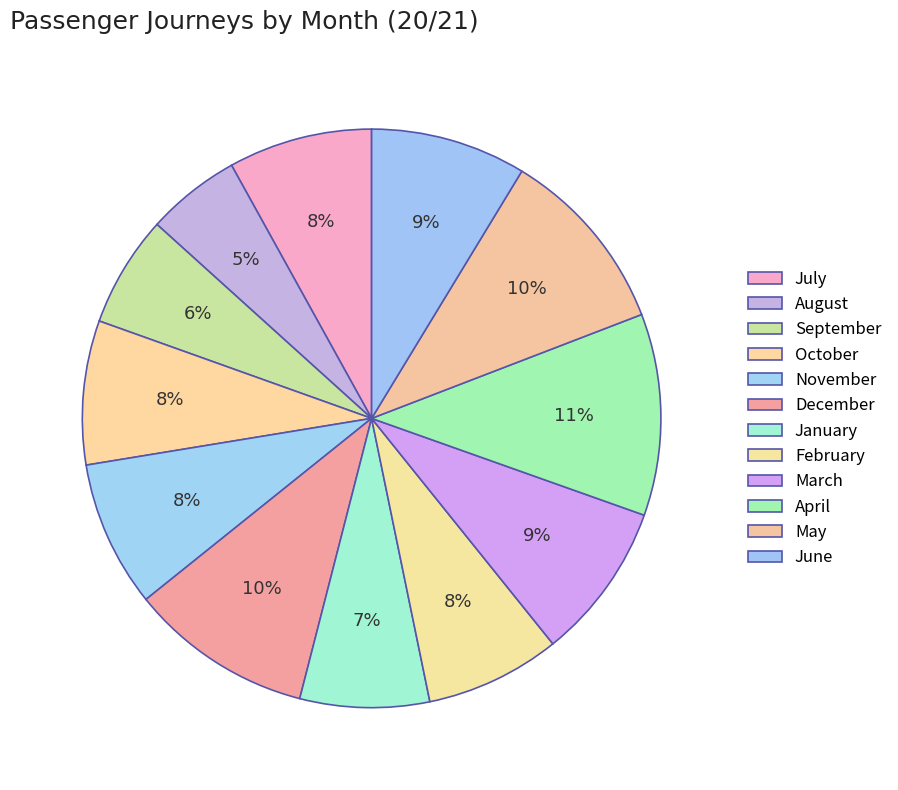

Do September and February together represent more than half of the pie?

No